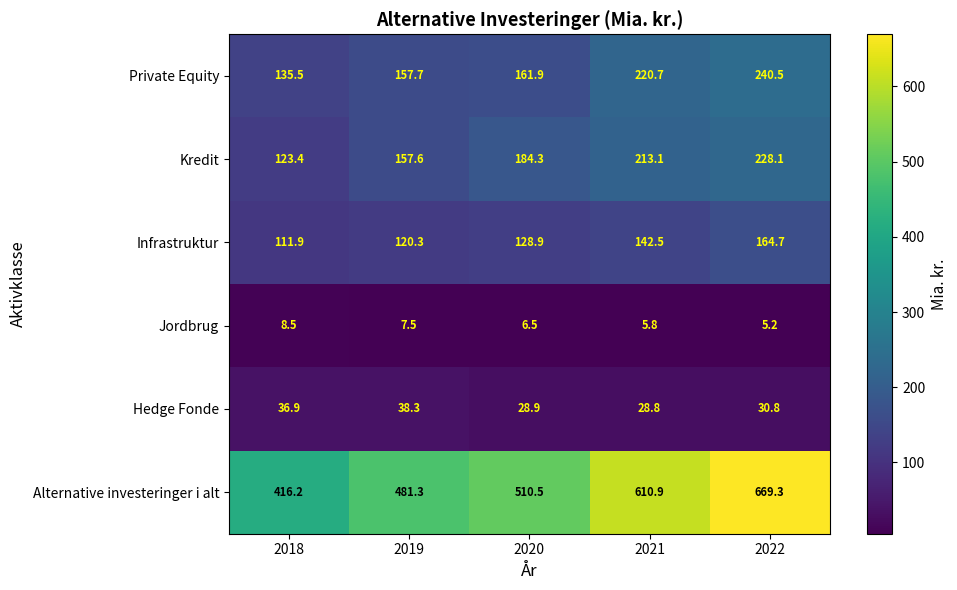

What is the minimum value for Infrastruktur?

111.9